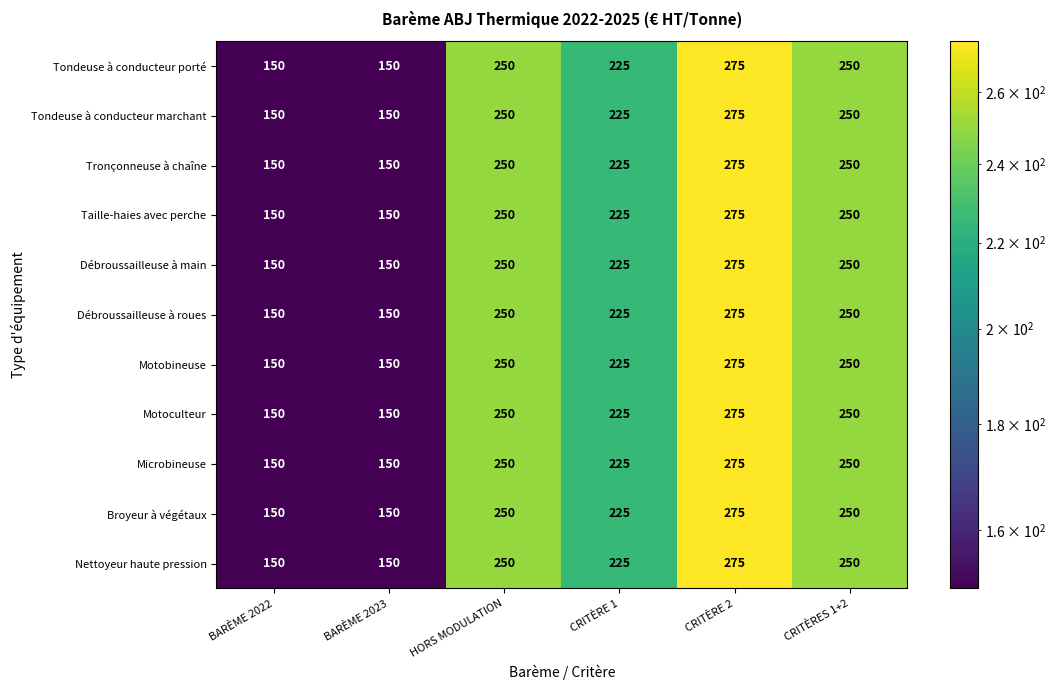

The value of Tondeuse à conducteur porté at CRITÈRE 2 is 275. True or false?

True